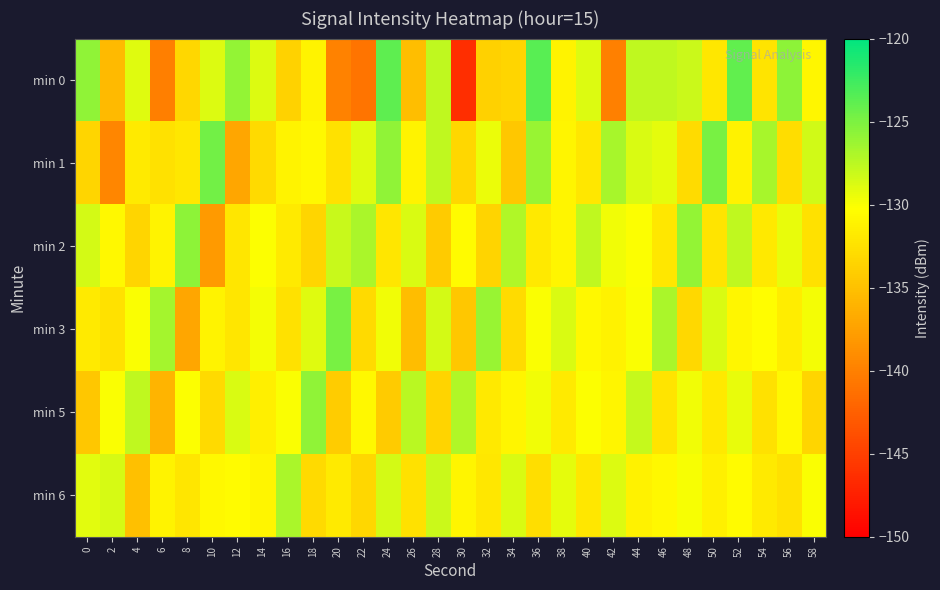

Which series has the largest total across all categories?

min 2